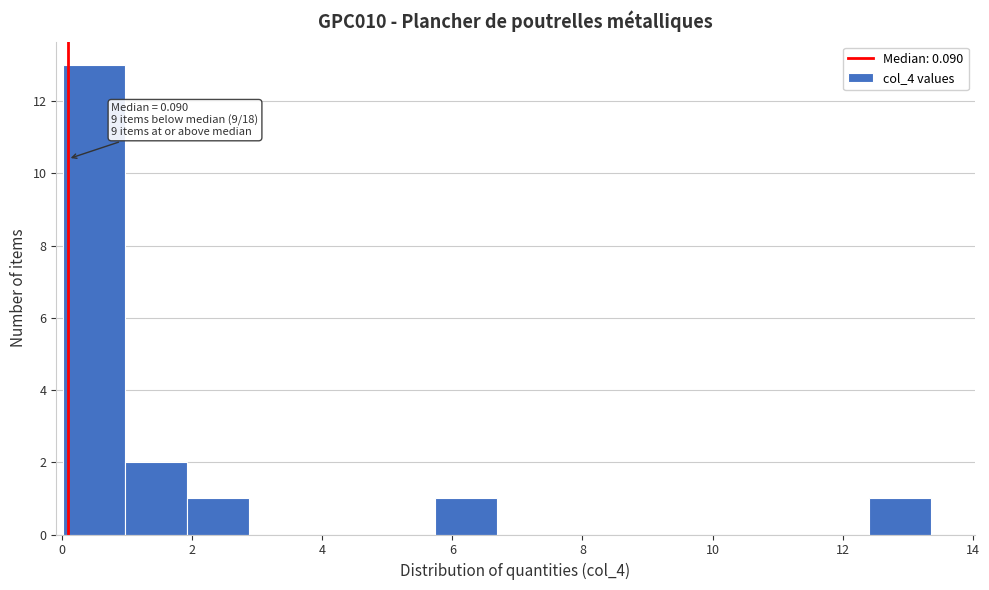

Which range on the x-axis has the tallest bar?

0.0 to 1.0